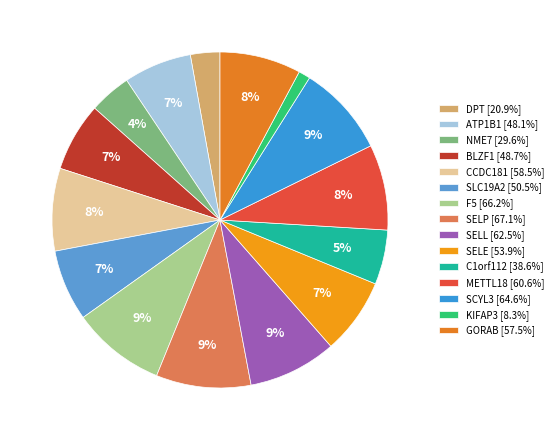

The F5 slice represents 3% of the pie. True or false?

False